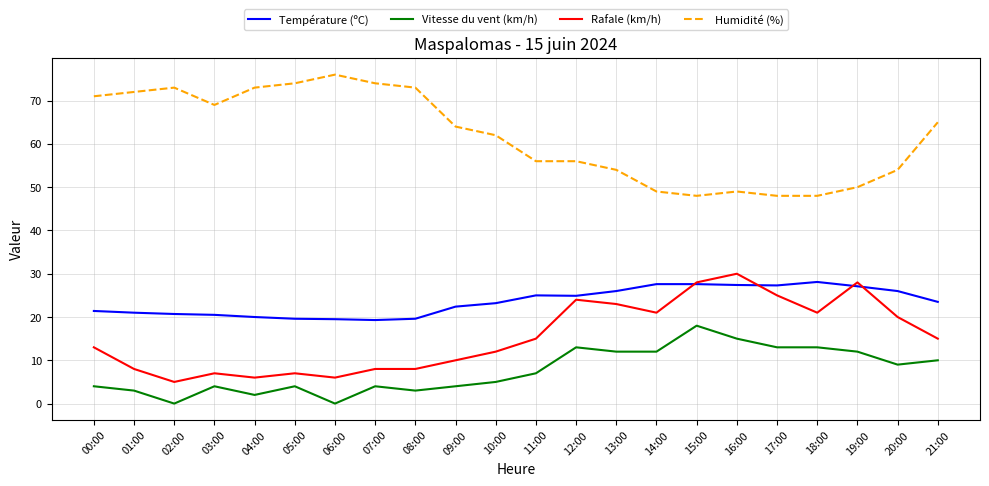

At how many categories does at least one series exceed 9?

22